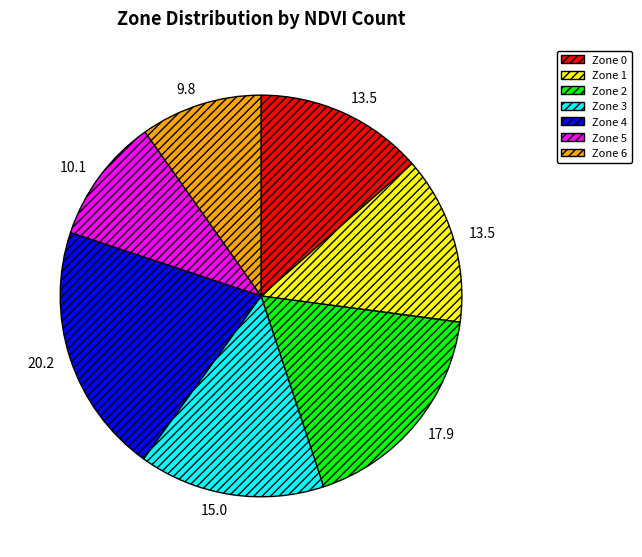

Do Zone 4 and Zone 0 together represent more than half of the pie?

No